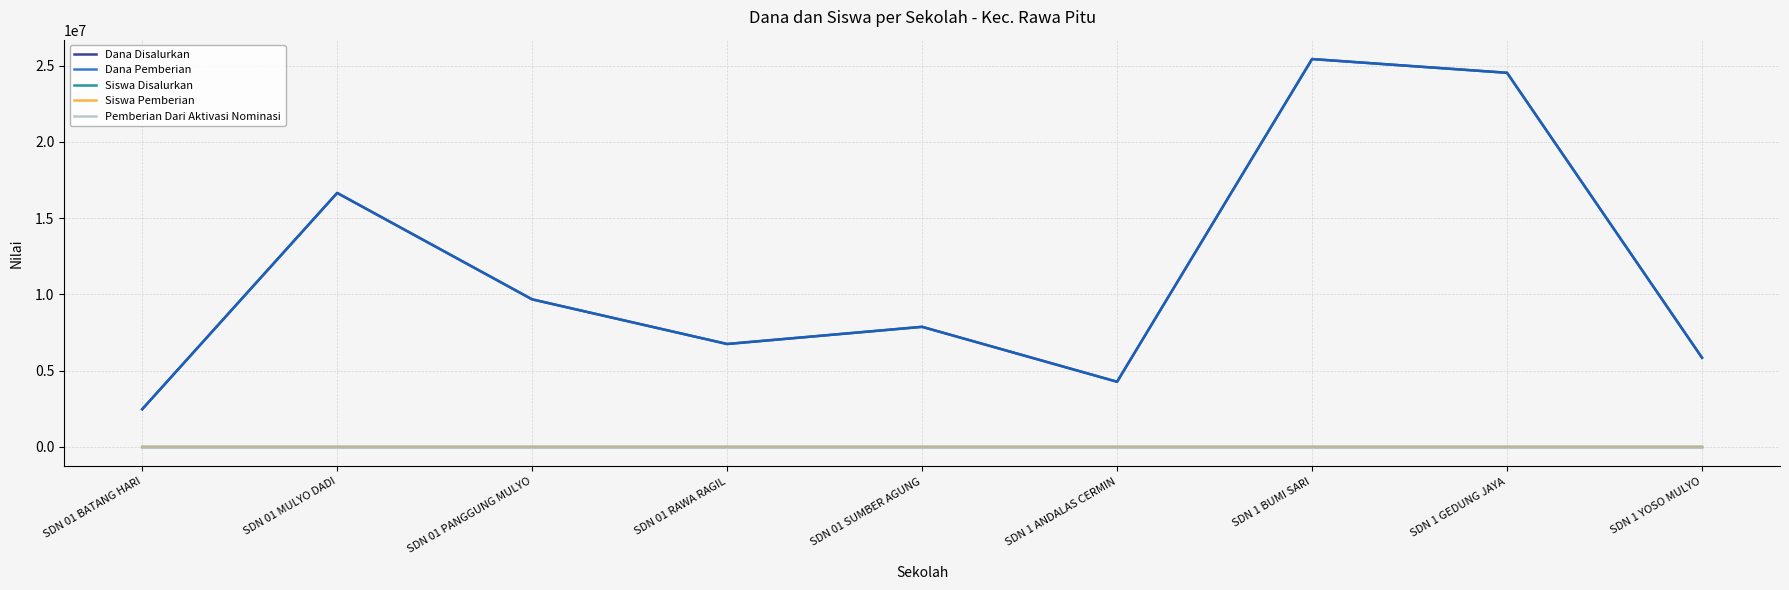

What is the difference between the Siswa Disalurkan values at SDN 01 RAWA RAGIL and SDN 01 MULYO DADI?

24